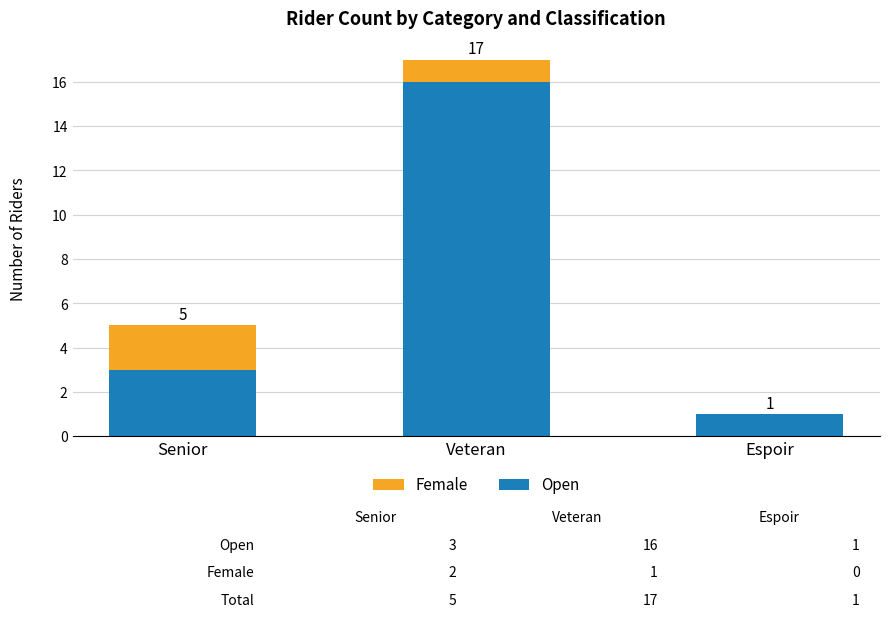

What is the sum of all Female values?

3